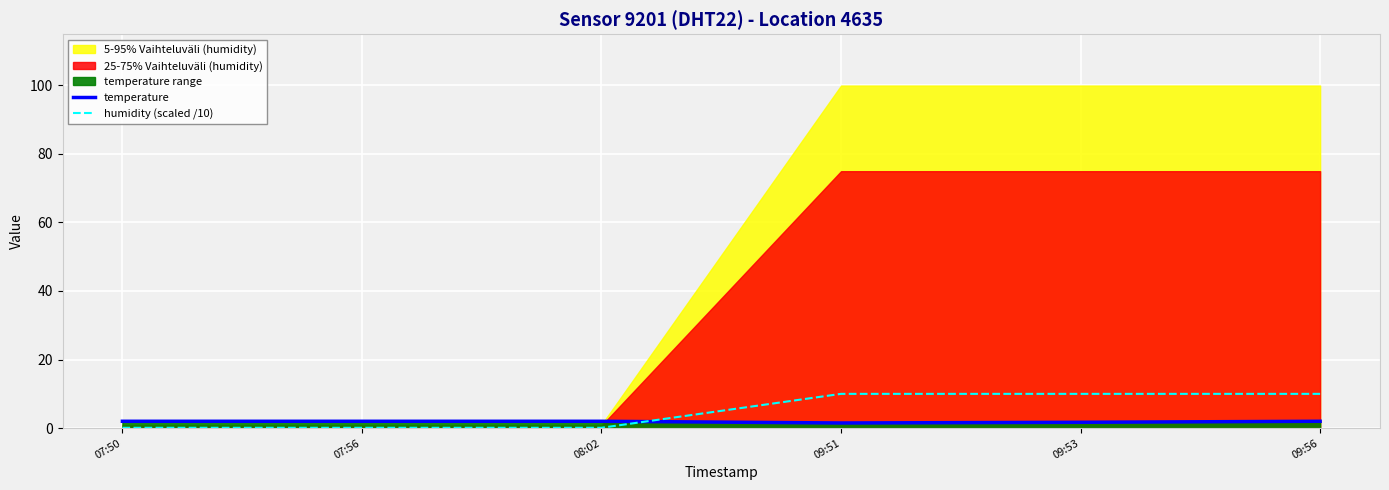

True or false: temperature and humidity (scaled /10) cross at least once.

True